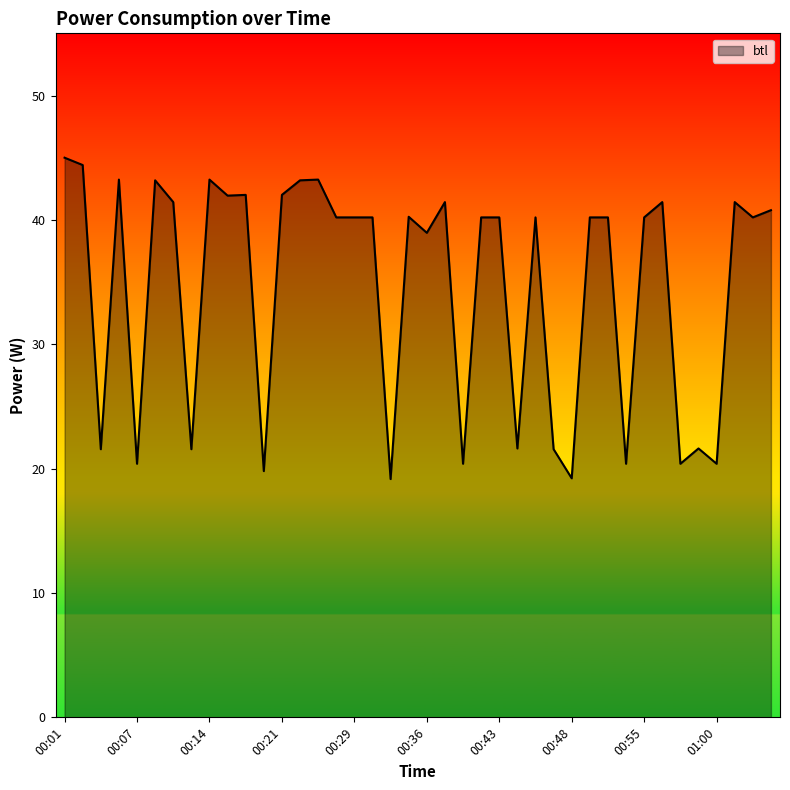

What is the difference between the maximum and minimum values?

25.8